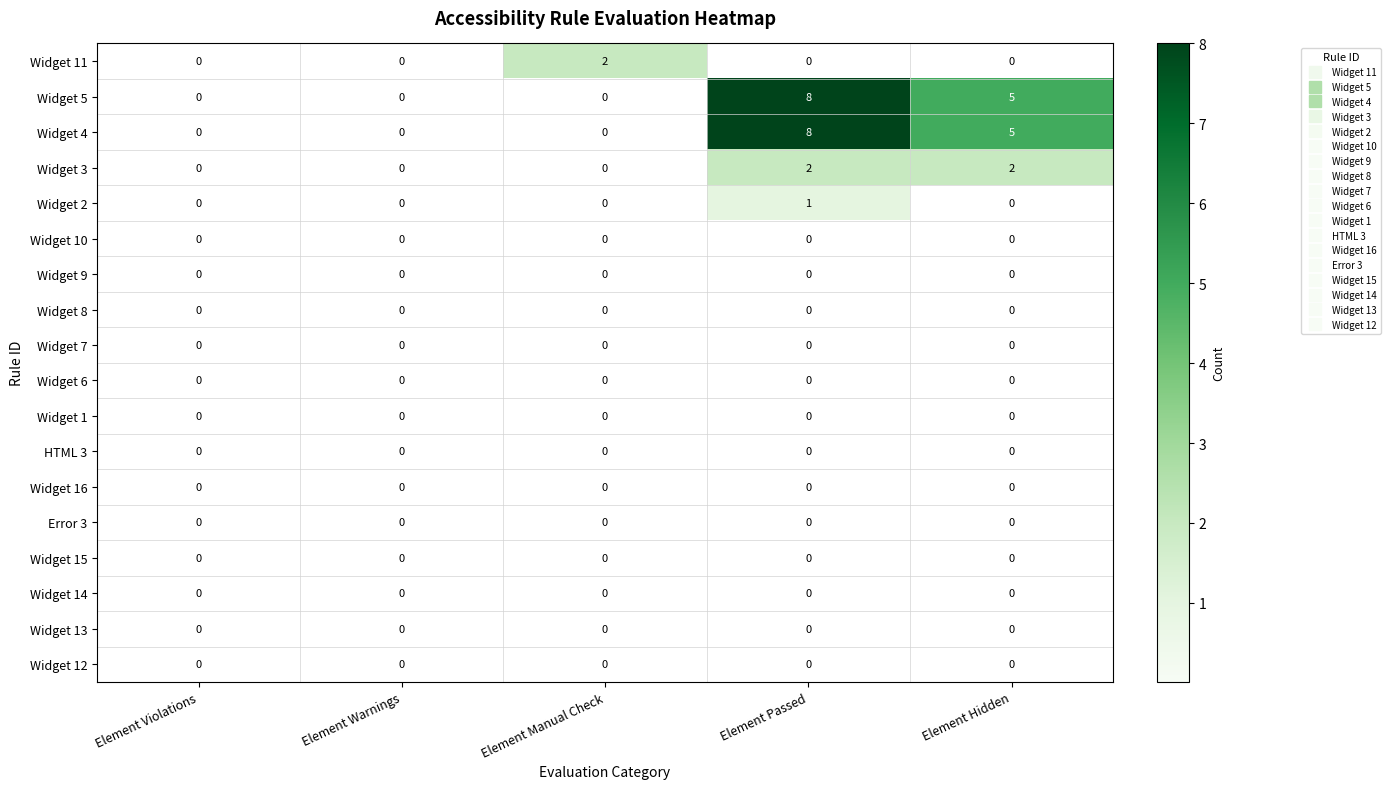

What is the greatest value displayed?

8